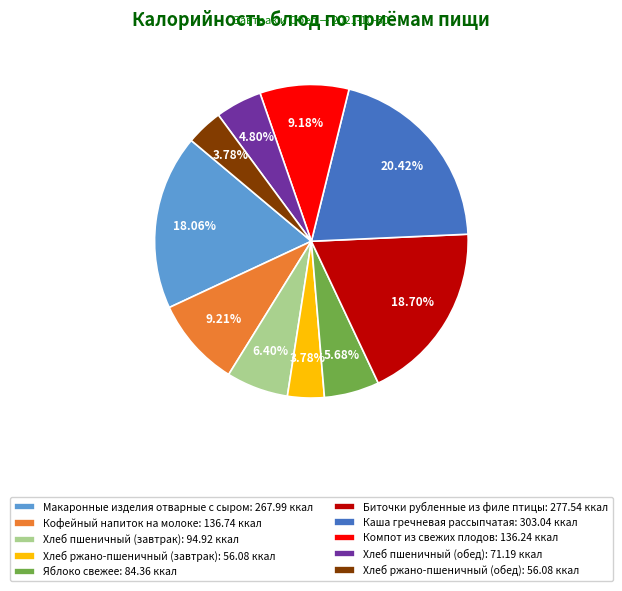

How many slices are in this pie chart?

10